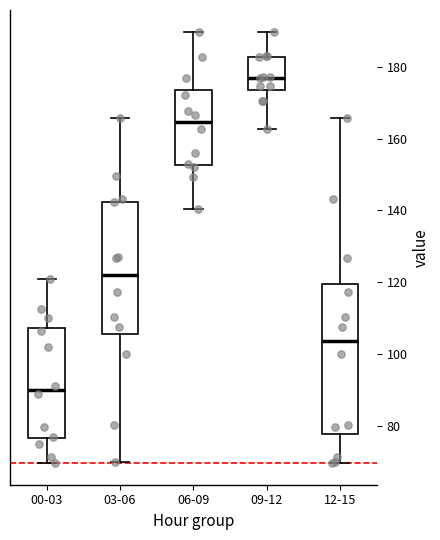

Where does the lower whisker of the box for 06-09 end on the y-axis? The values are not printed on the chart, so give them approximately, as read against the axis.

140